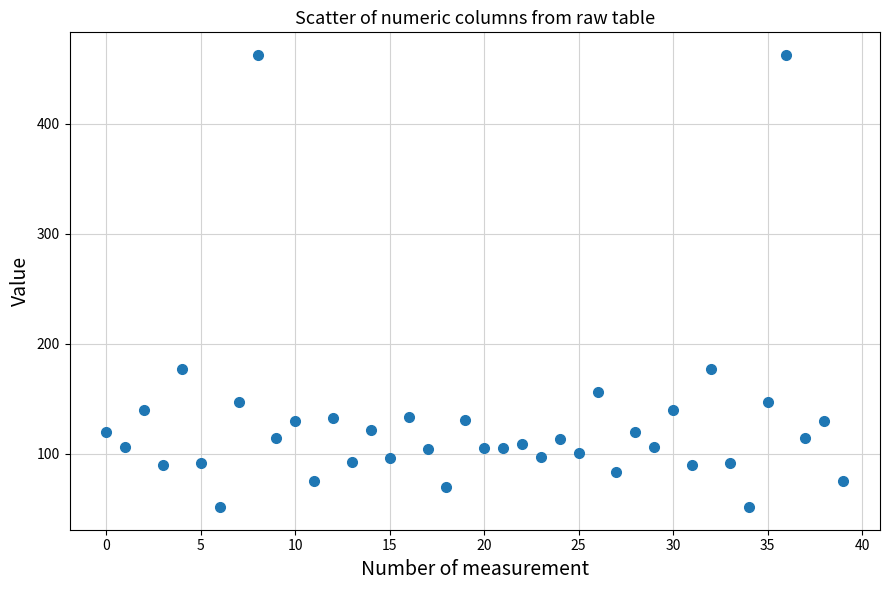

What is the range of Y values (max minus min)?

411.1